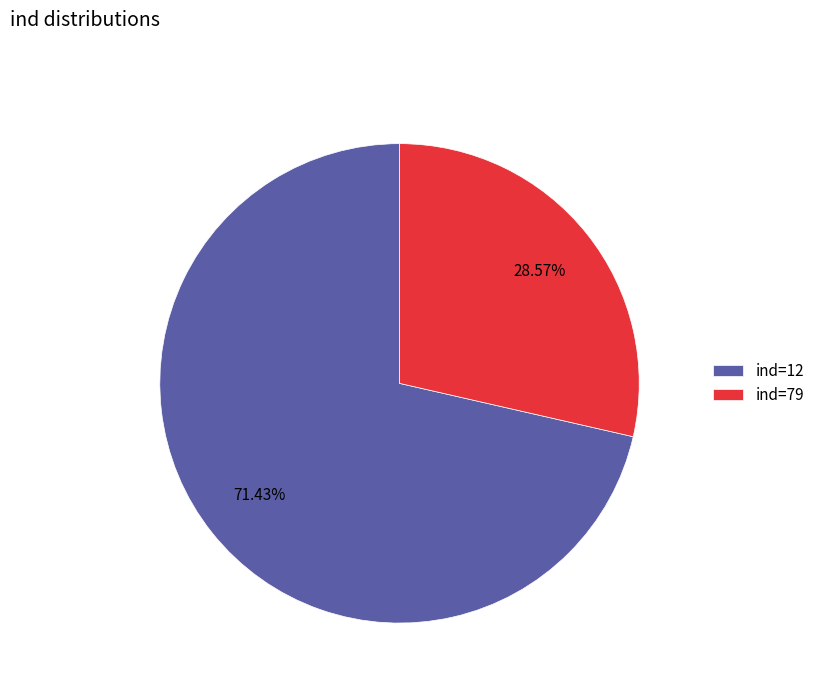

Combined, do ind=79 and ind=12 account for over 50%?

Yes